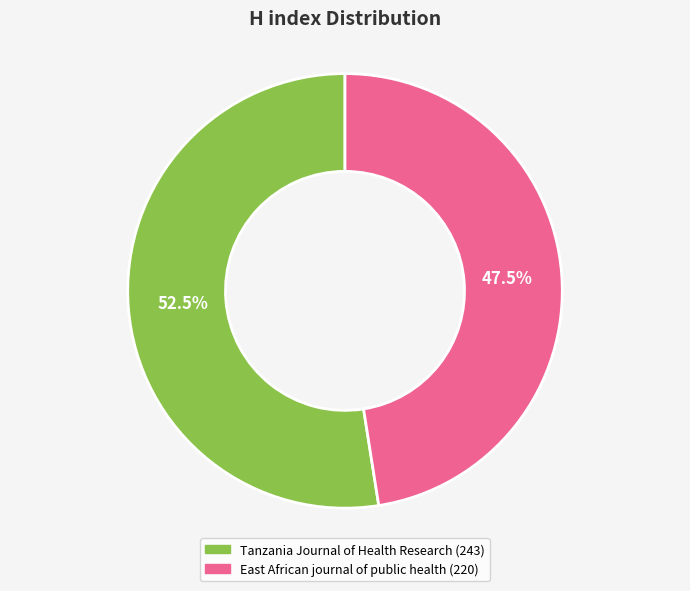

To the nearest percent, what is the difference between the East African journal of public health and Tanzania Journal of Health Research slice percentages?

5%